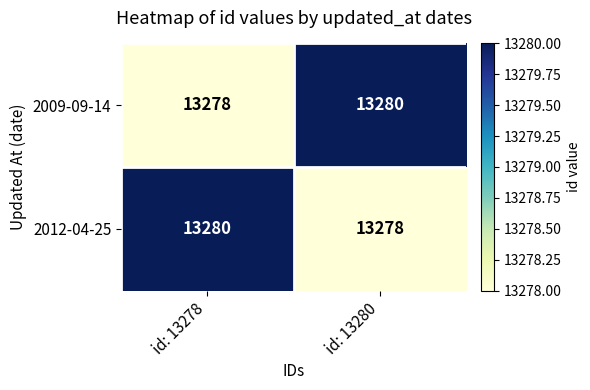

What is the approximate value of 2012-04-25 at id: 13278?

13280